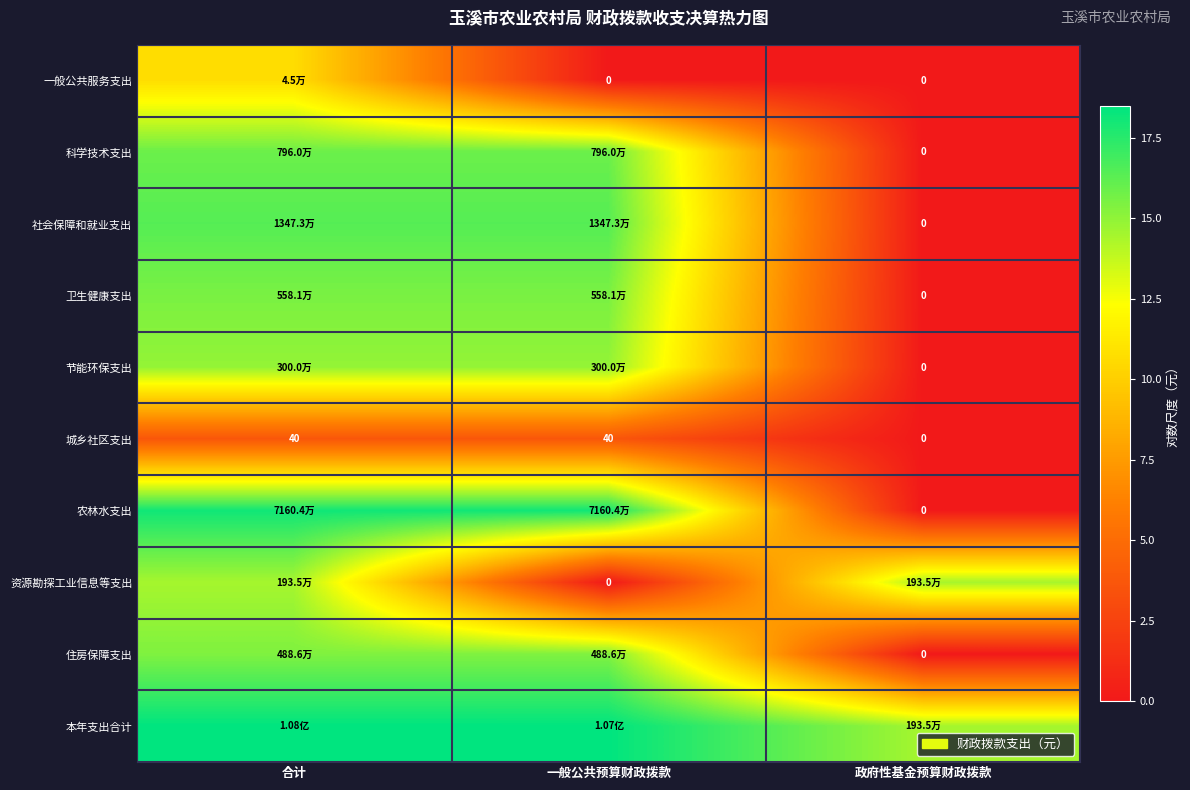

Which category has the lowest value in the 住房保障支出 series?

政府性基金预算财政拨款